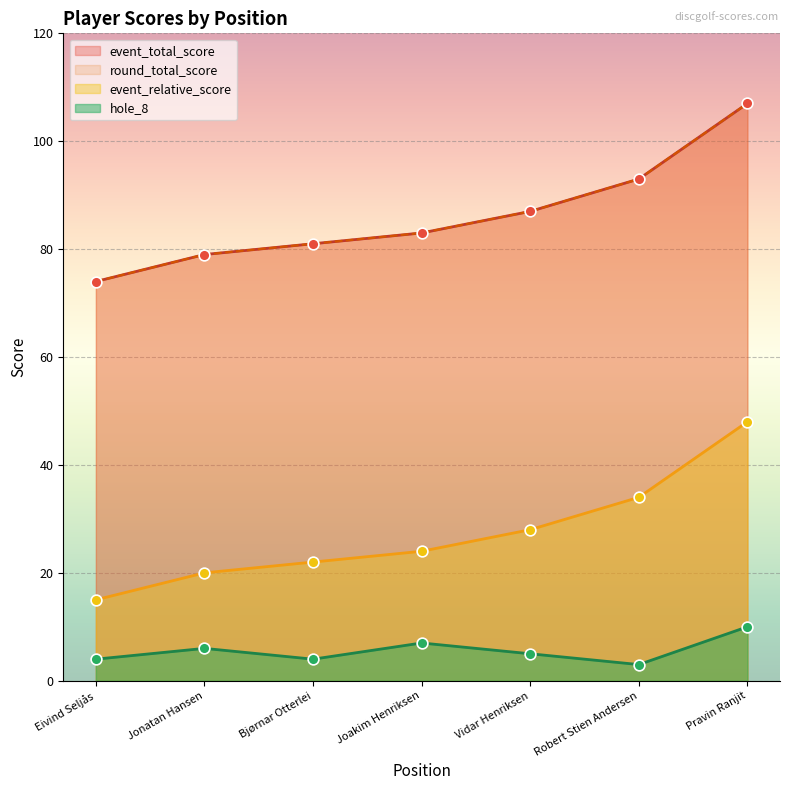

Which series contains the highest Y value?

event_relative_score